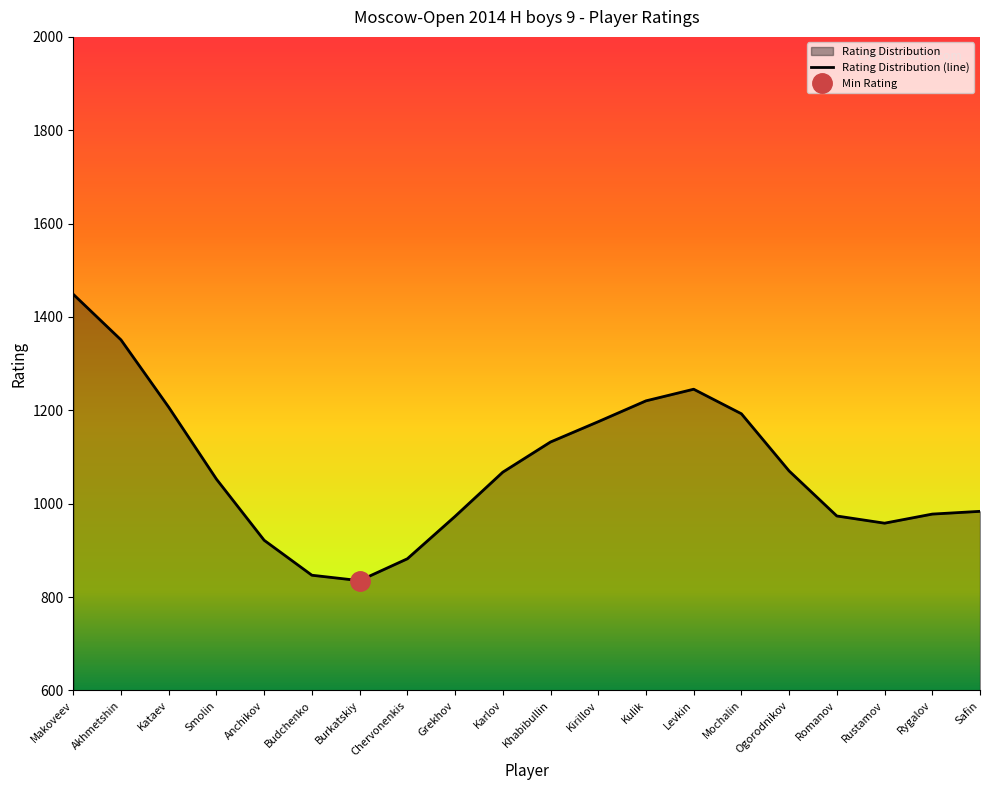

The chart shows a value of 409 at Budchenko. True or false?

False